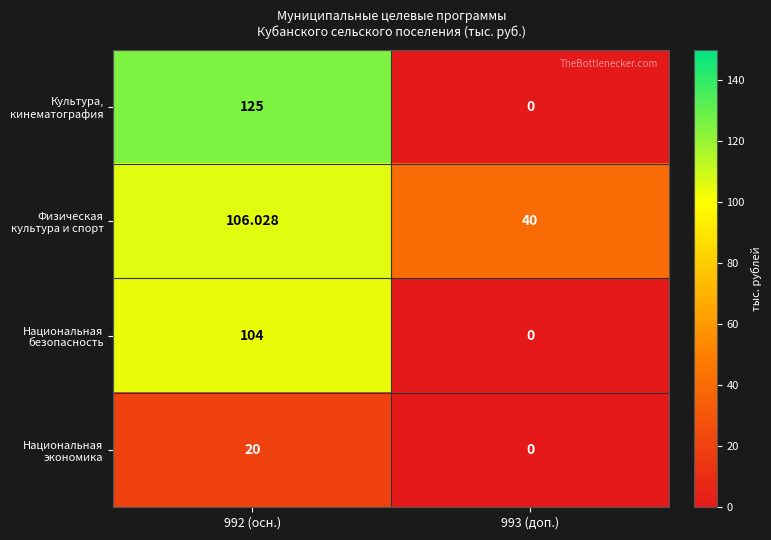

Between 992 (осн.) and 993 (доп.), which series saw the biggest shift?

Культура, кинематография